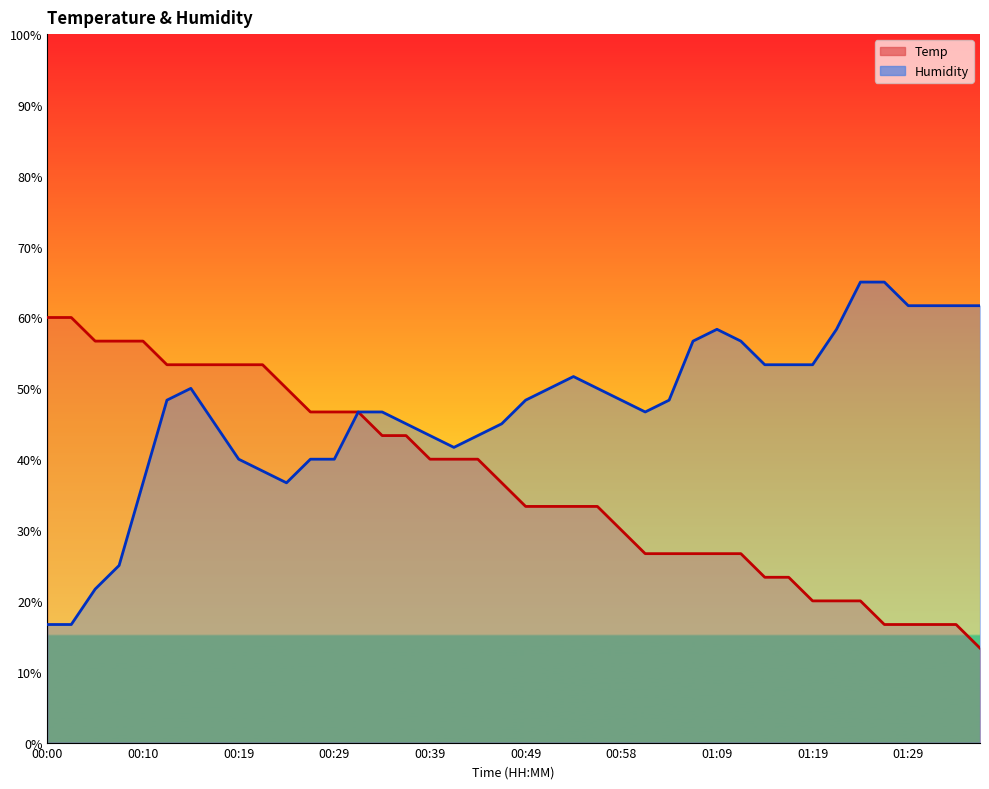

What is the total value across all series at 00:53?

85.0